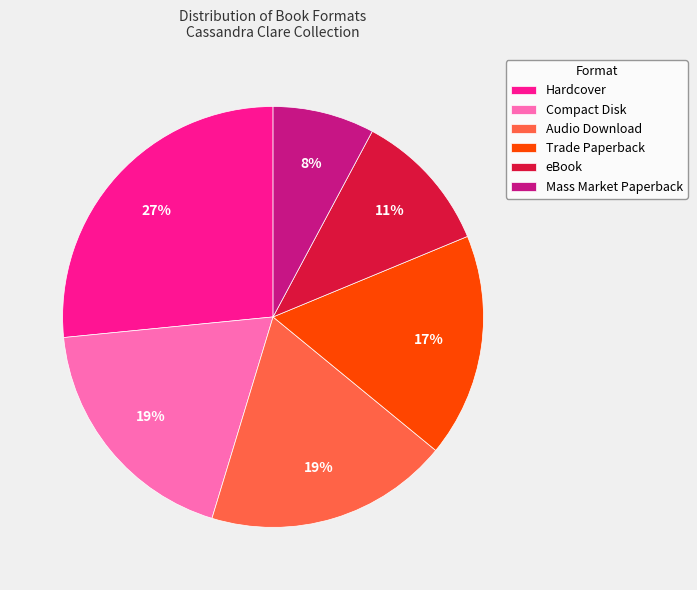

What percentage is the Hardcover slice, to the nearest percent?

27%